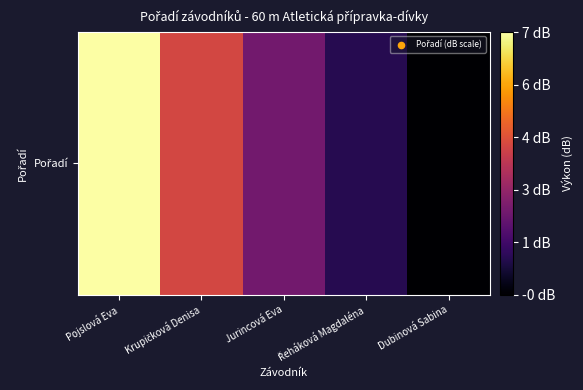

What is the change in value from Jurincová Eva to Dubinová Sabina?

-2.2